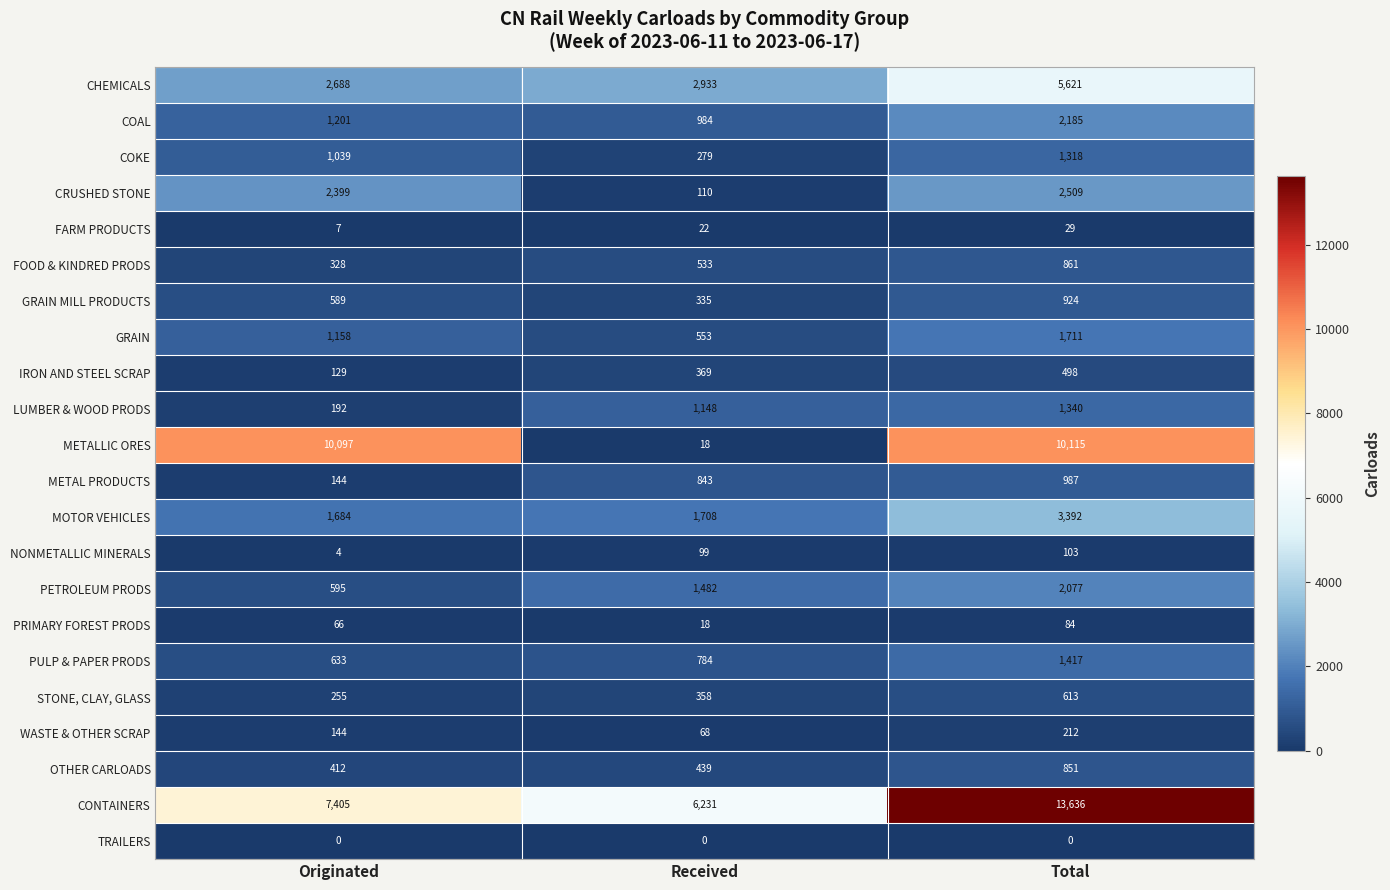

What is the greatest value displayed?

13636